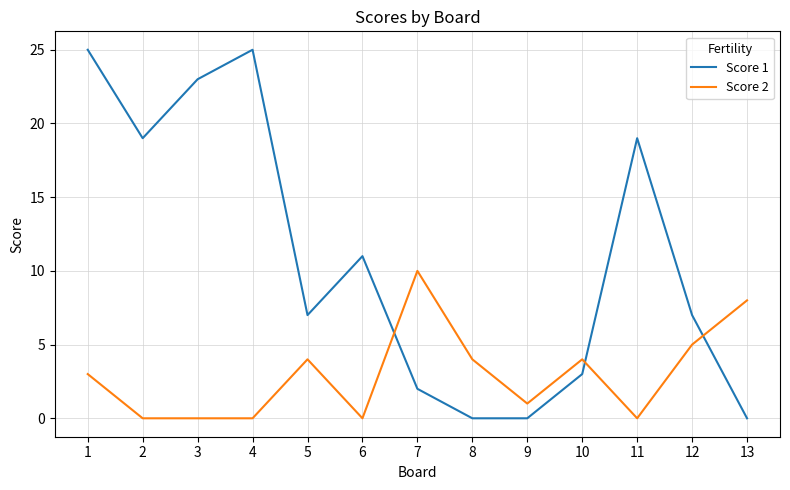

Between 2 and 7, which series saw the biggest shift?

Score 1